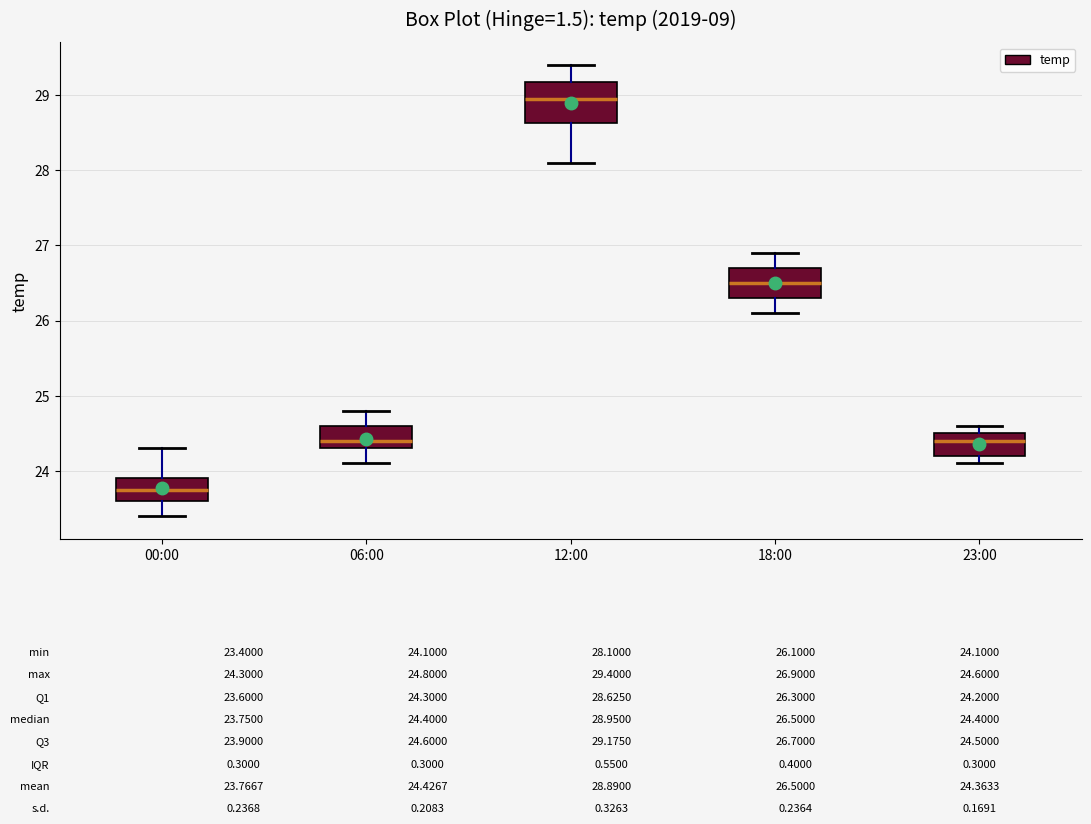

Which box is the tallest, from its lower edge to its upper edge?

12:00